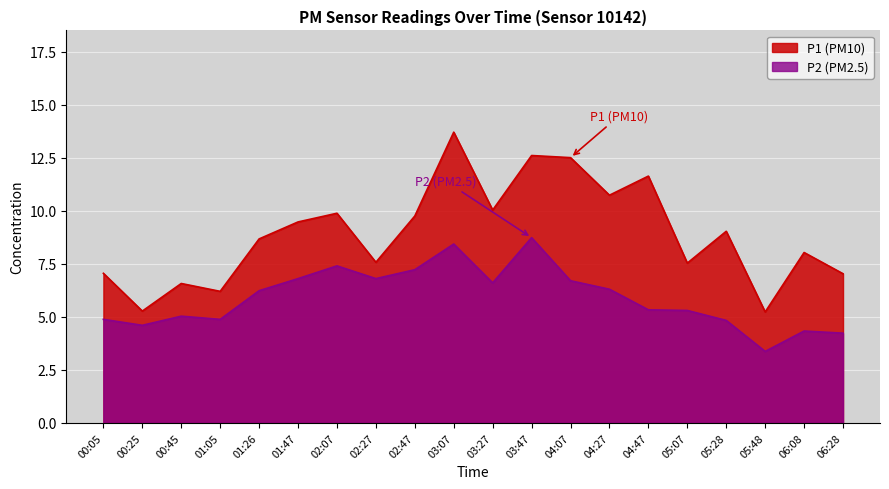

How many lines are shown in the chart?

2